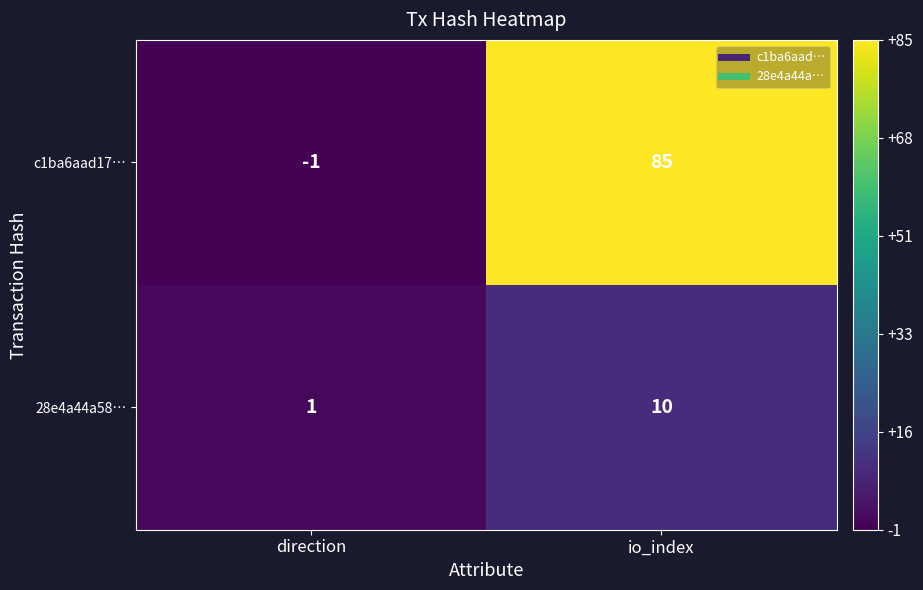

What is the highest value of the 28e4a44a58… series?

10